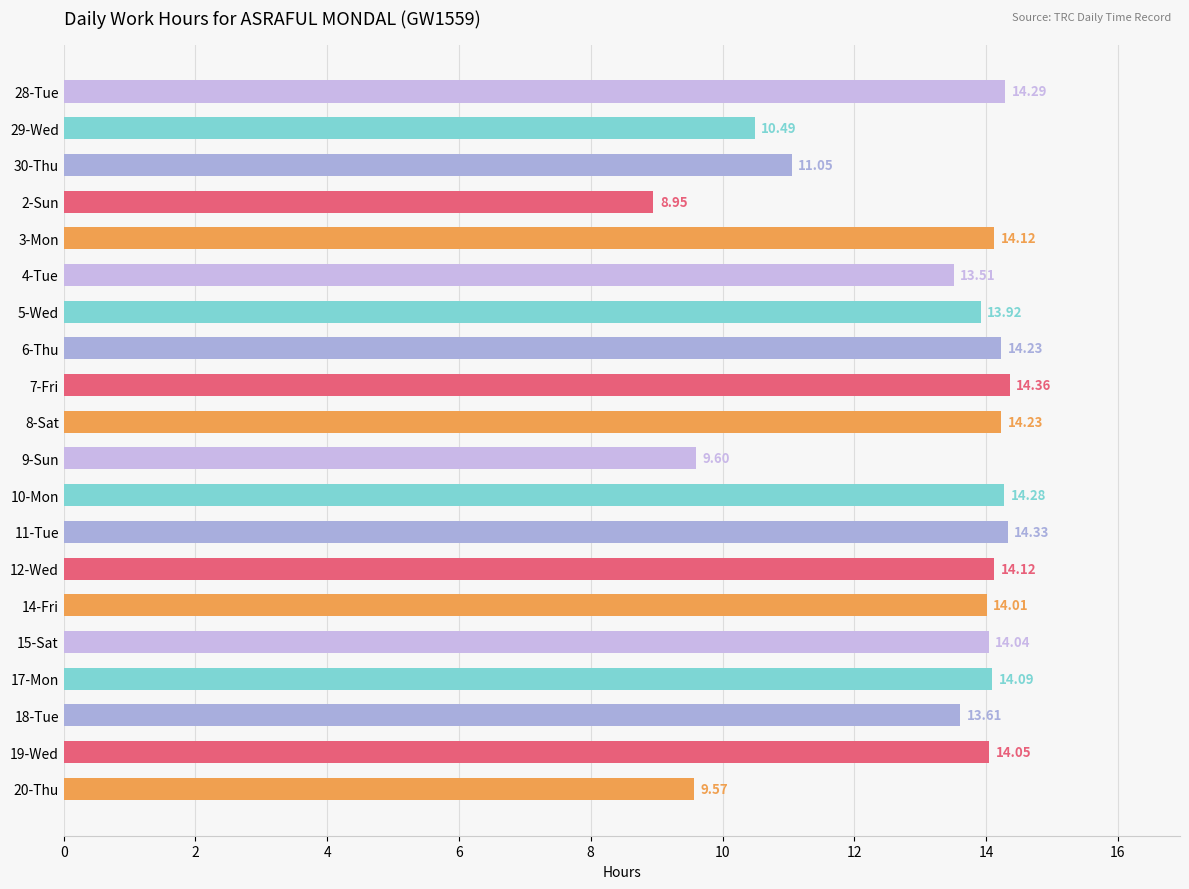

What is the difference between the maximum and minimum values?

5.4